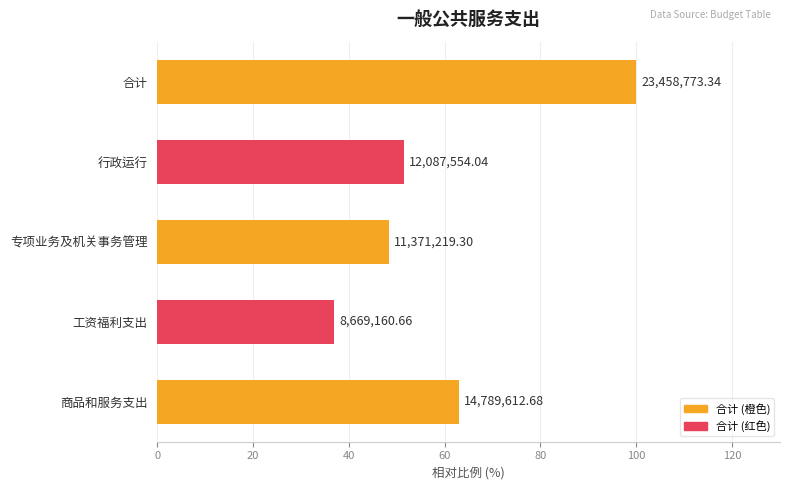

Are the bars horizontal?

Yes